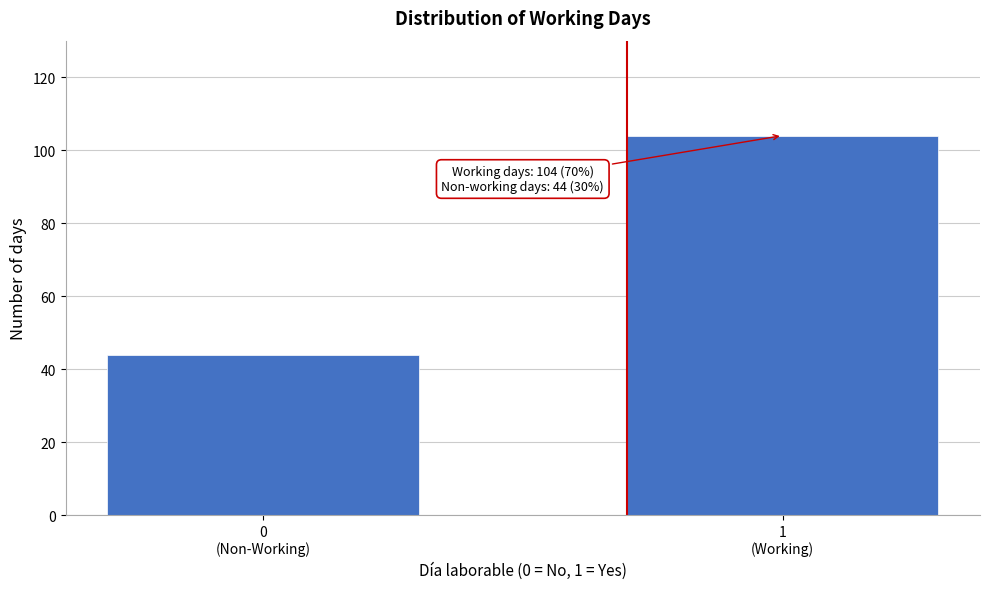

Reading left to right, transcribe all the data shown in this chart.

44	104